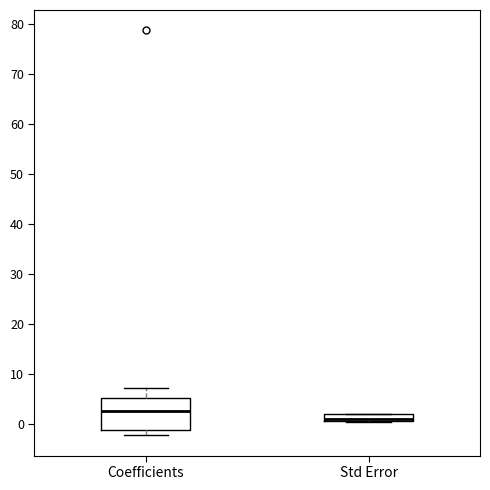

Which box has the highest median line?

Coefficients